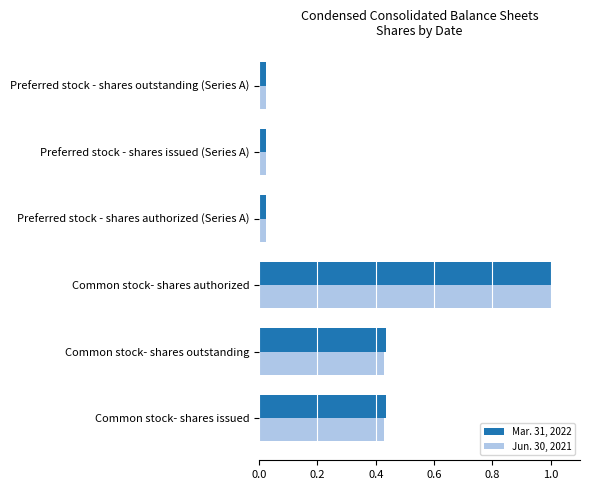

At which category does the chart reach its peak across all series?

Common stock- shares authorized